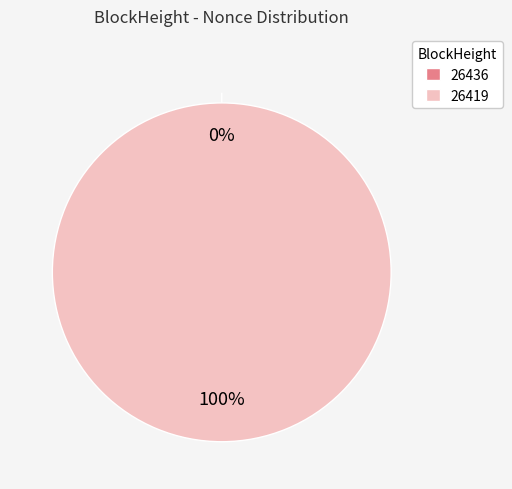

What is the total percentage of 26436 and 26419?

100.0%